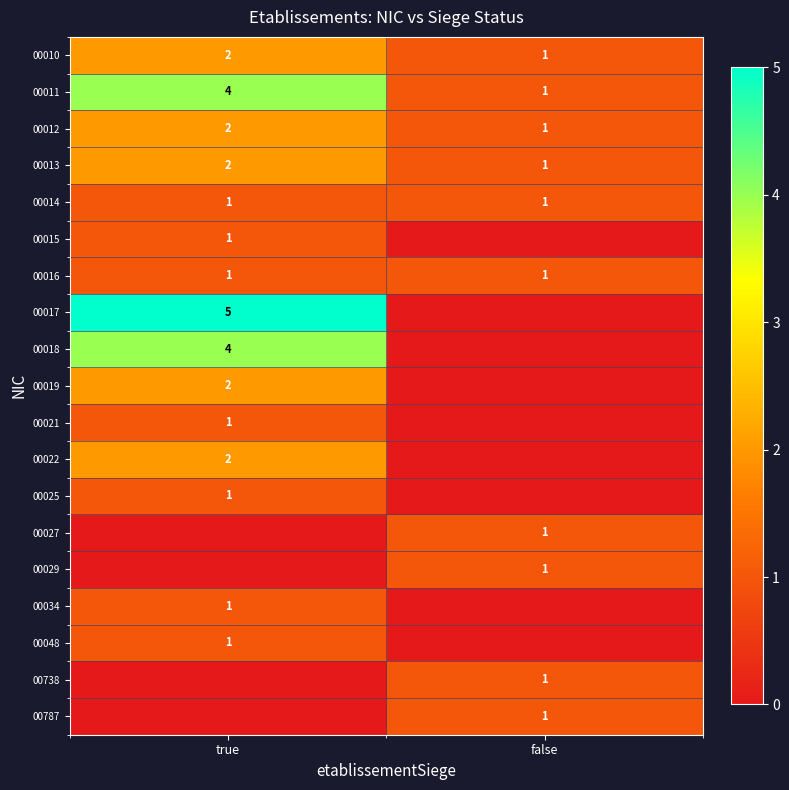

What is the sum of the 00012 values at true and false?

3